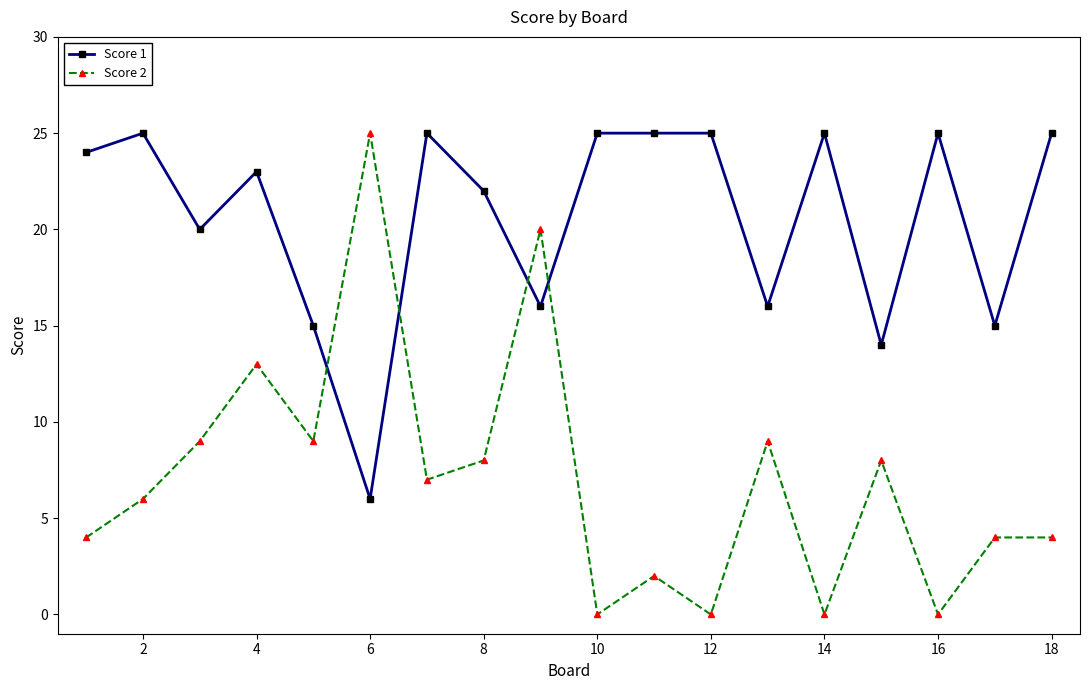

Reading left to right, list all the values displayed in this chart.

Score 1: 24	25	20	23	15	6	25	22	16	25	25	25	16	25	14	25	15	25
Score 2: 4	6	9	13	9	25	7	8	20	0	2	0	9	0	8	0	4	4